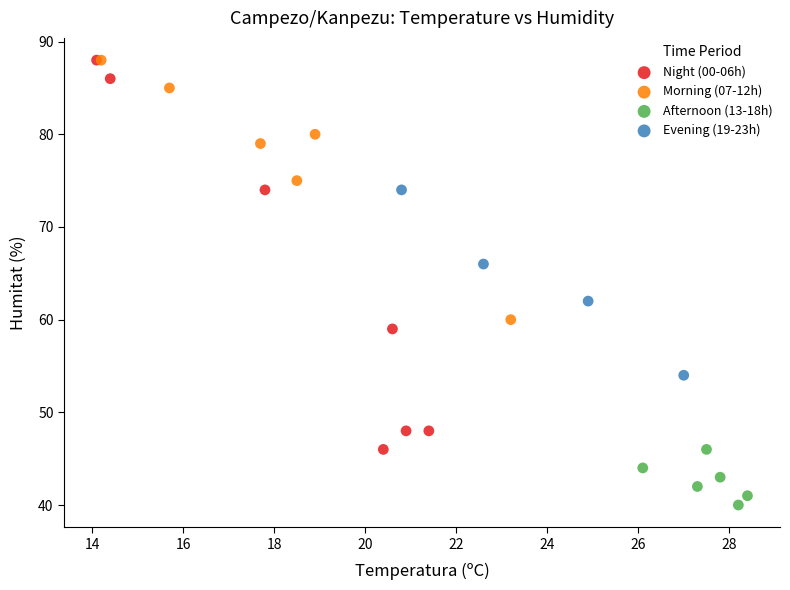

Which series contains the lowest Y value?

Afternoon (13-18h)